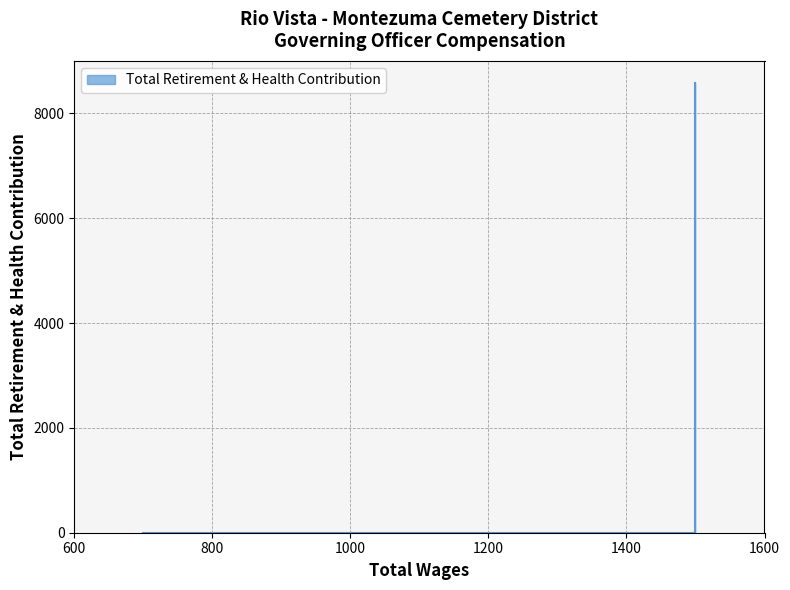

List the labels in order of value, smallest first.

700.0, 1300.0, 1500.0, 1500.0, 1500.0